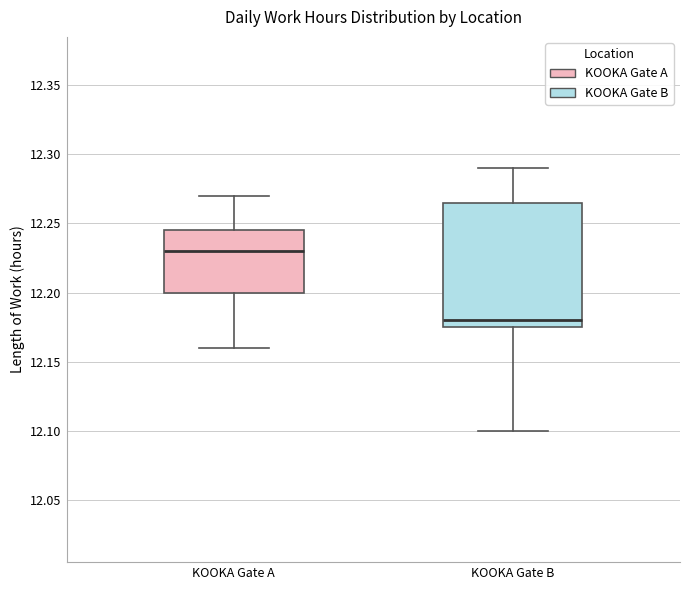

Reading left to right, read every box against the y-axis: the position of its median line, the range the box covers, and the ends of its whiskers. The values are not printed on the chart, so give them approximately, as read against the axis.

KOOKA Gate A: median 12.230, box 12.200 to 12.245, whiskers 12.160 to 12.270
KOOKA Gate B: median 12.180, box 12.175 to 12.265, whiskers 12.100 to 12.290